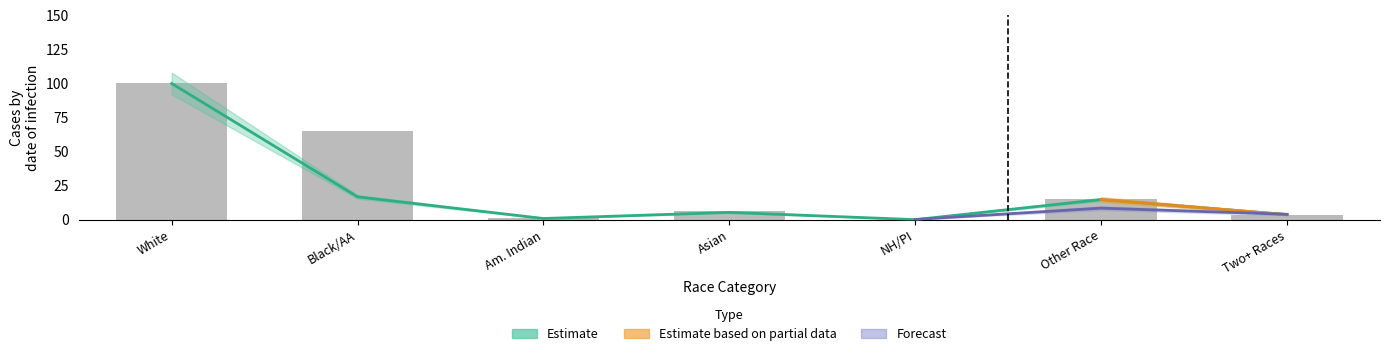

Does the chart contain stacked bars?

No